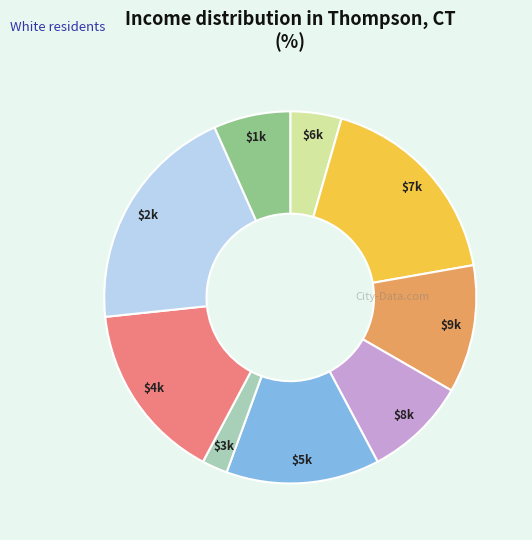

Which category has the biggest portion of the pie?

$2k